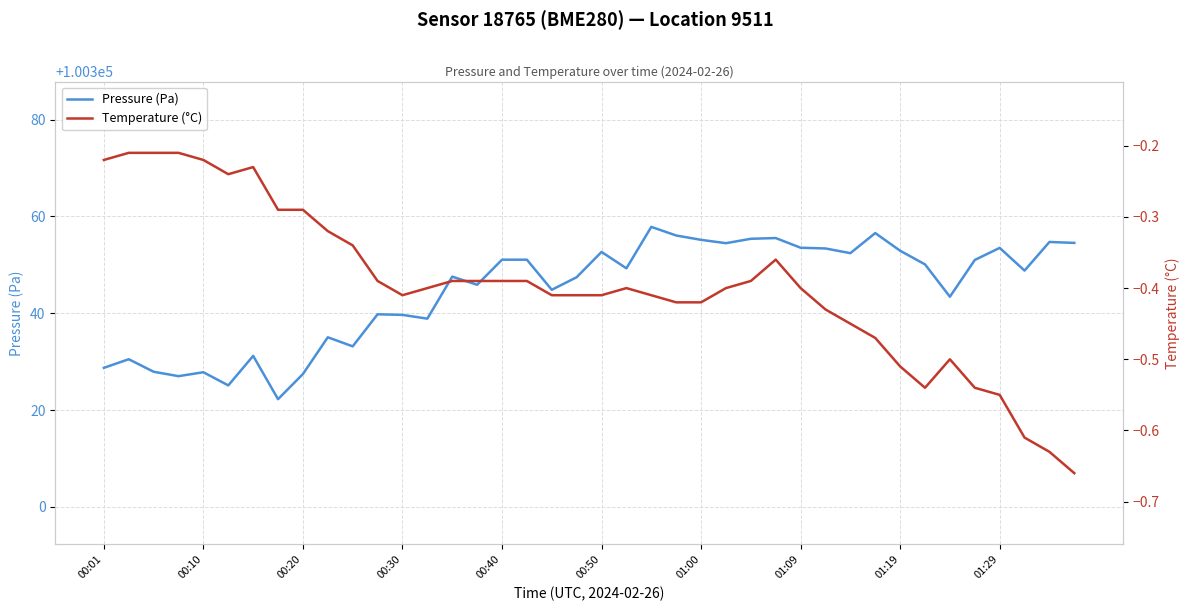

Rank the series at 11 from lowest to highest value.

Temperature (°C), Pressure (Pa)